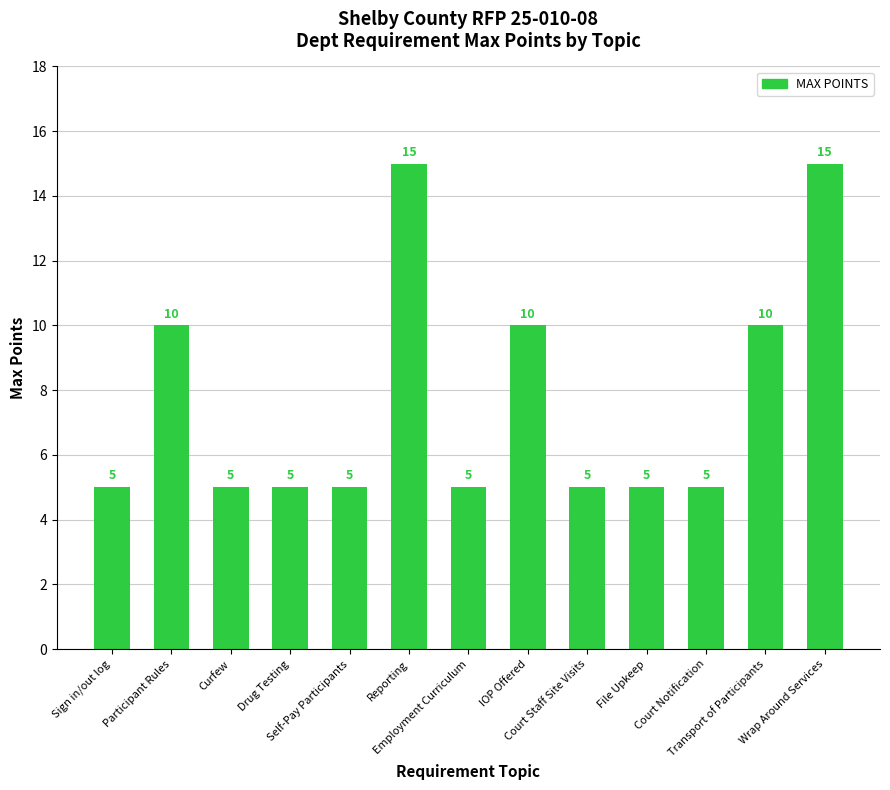

What position from the right is Participant Rules?

12